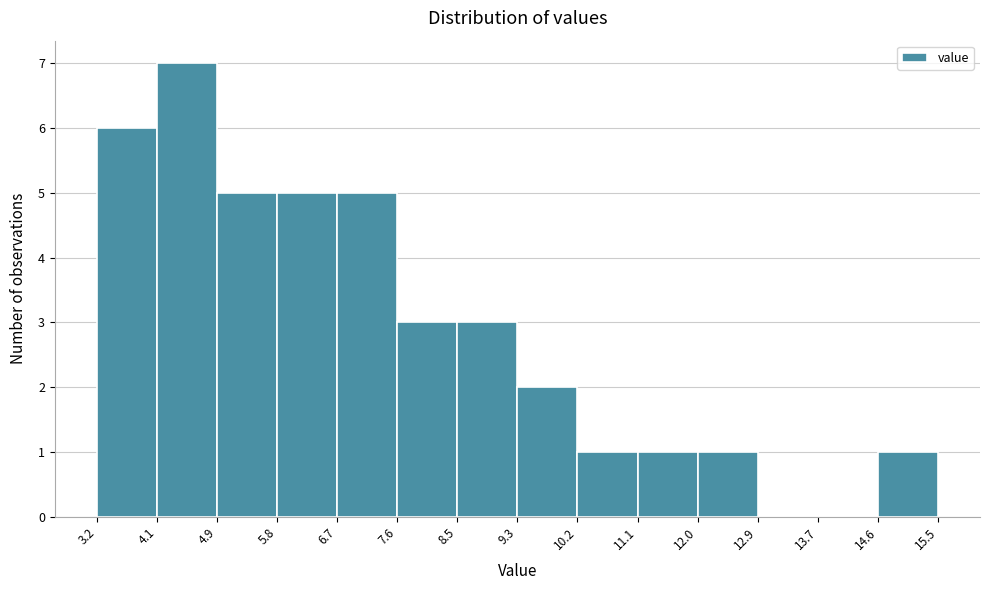

Over which range of the x-axis is the bar tallest?

4.1 to 4.9